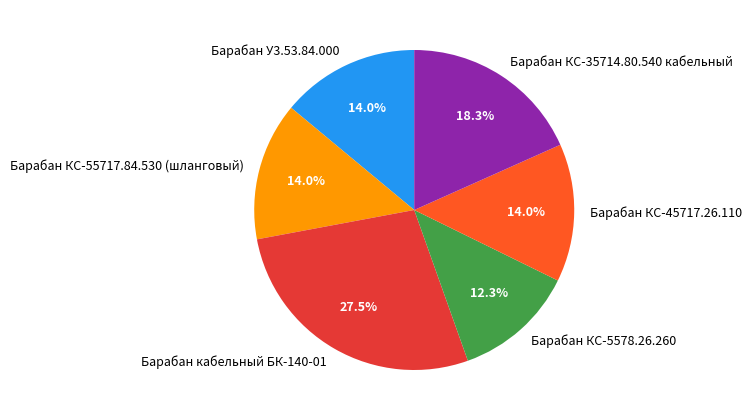

What percentage is NOT represented by Барабан КС-35714.80.540 кабельный?

81.7%